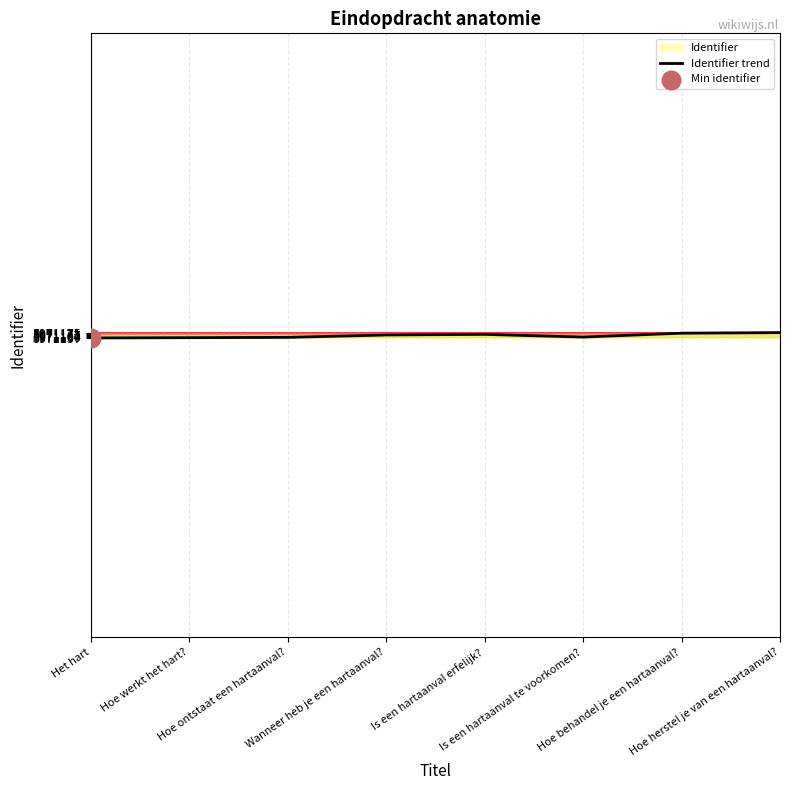

What is the change in value from Is een hartaanval erfelijk? to Hoe herstel je van een hartaanval??

+6